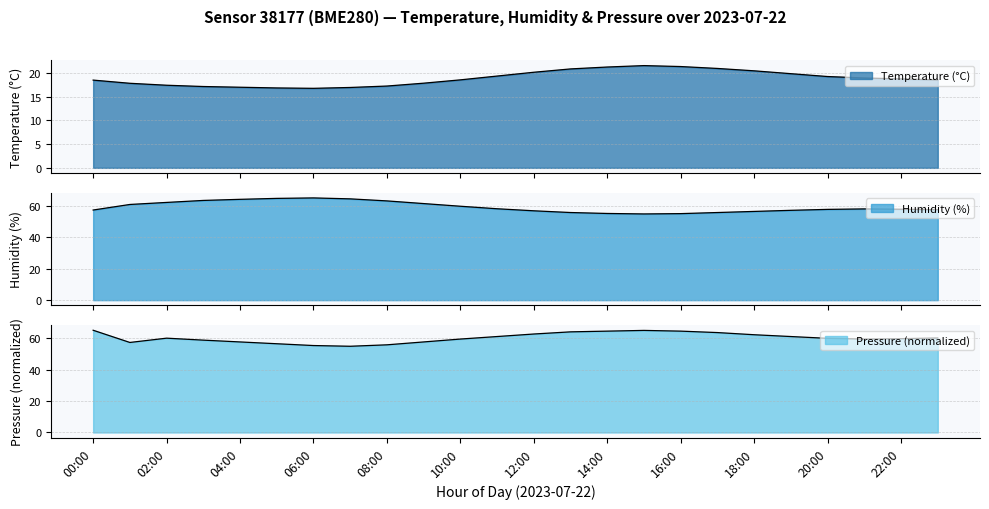

What is the lowest value of the Humidity (%) line series?

54.9